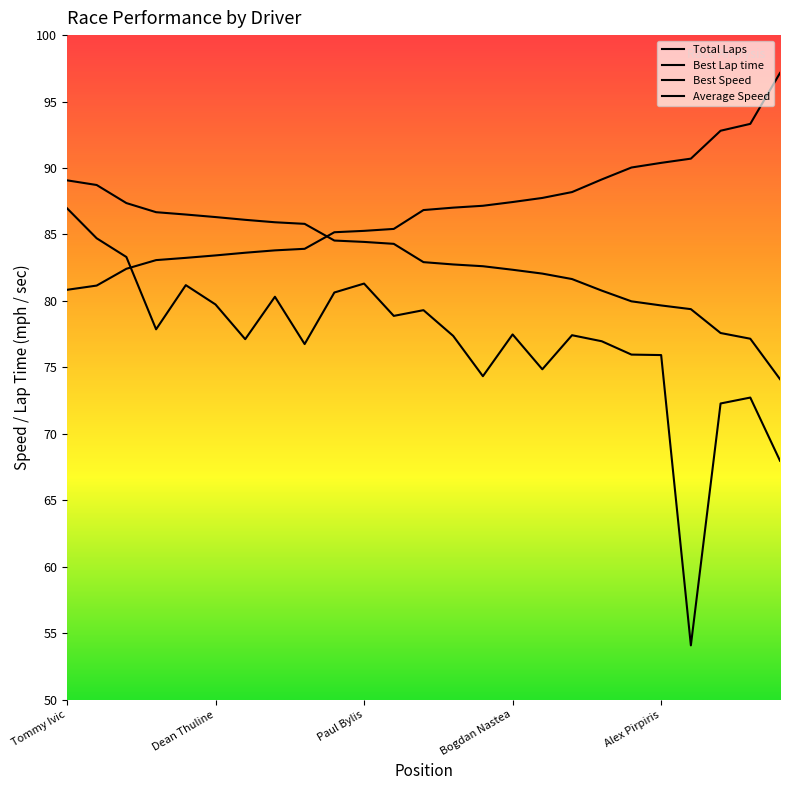

Which category has the highest value in the Best Speed series?

Tommy Ivic